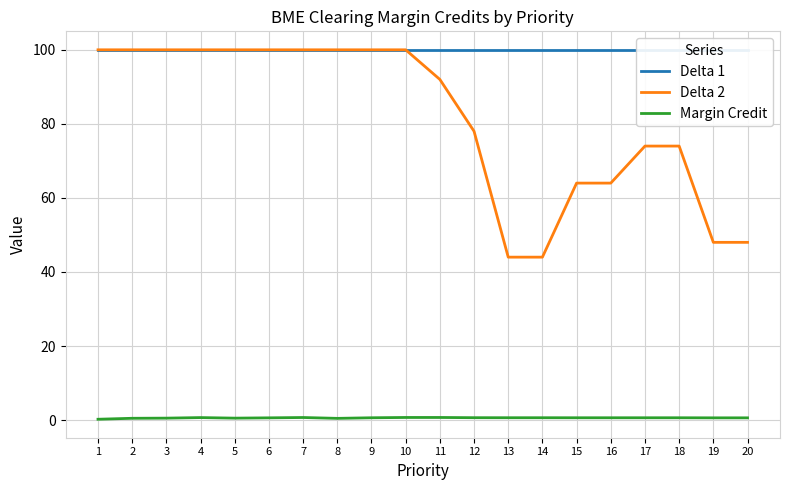

How many lines are shown in the chart?

3